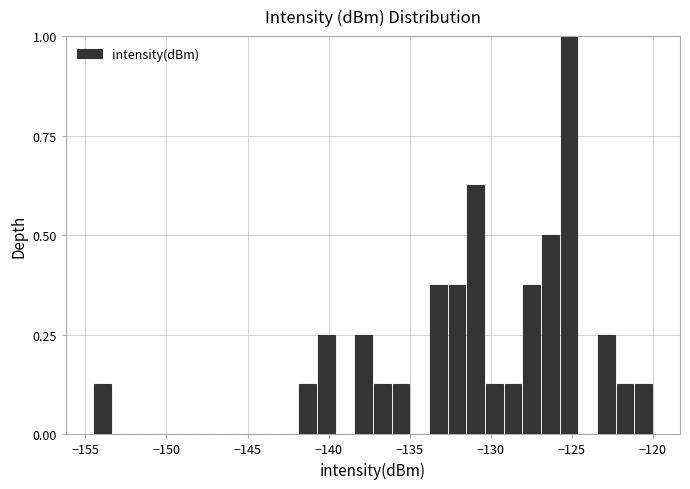

Around what value on the x-axis is the tallest bar? Give the approximate position of its centre, as read against the axis.

-125.0